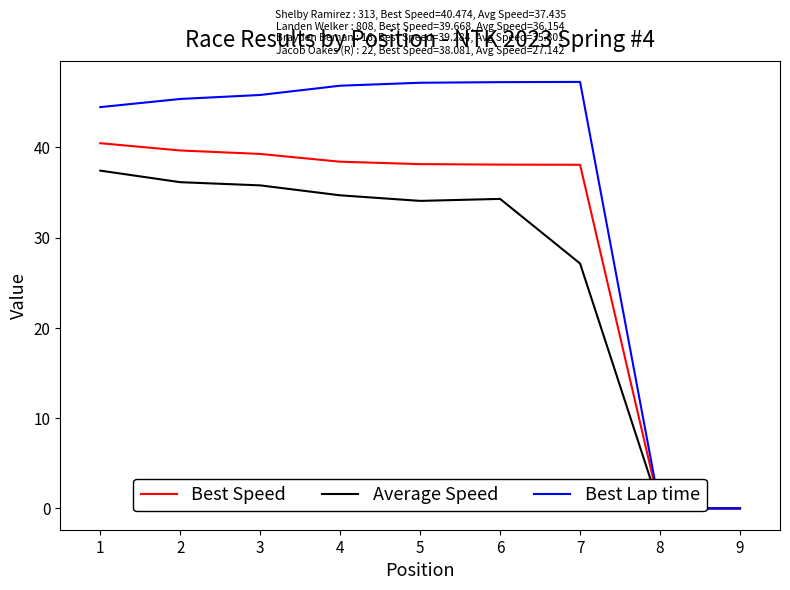

True or false: Average Speed and Best Speed intersect in this chart.

False